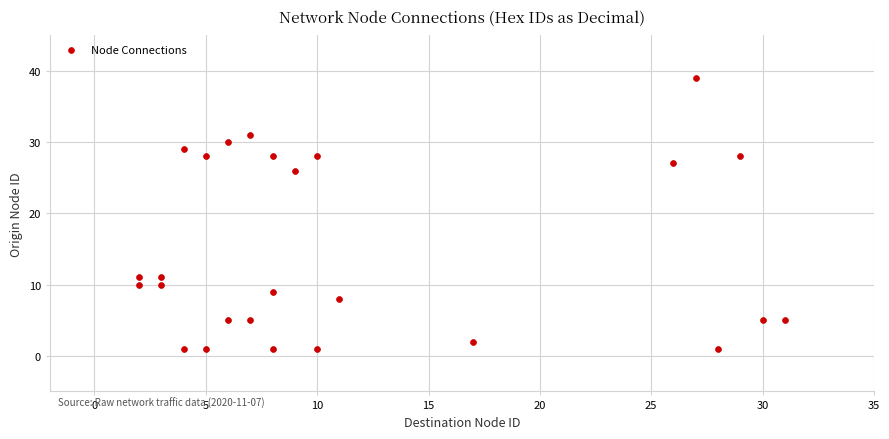

What is the range of X values (max minus min)?

29